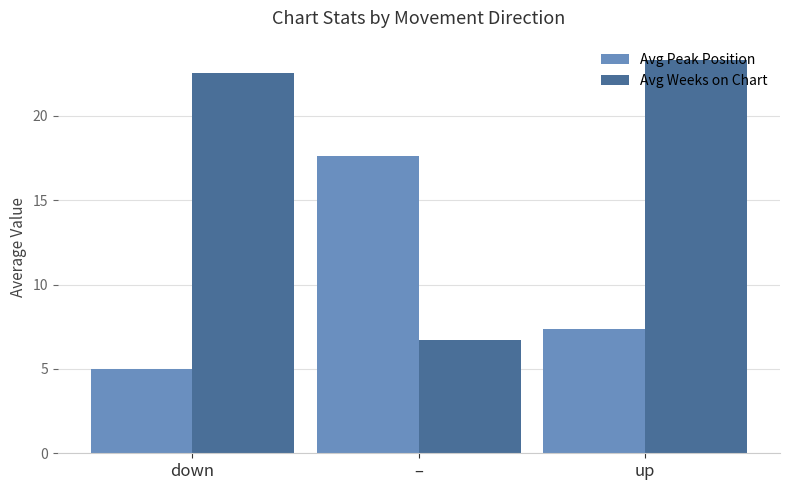

At which category is the sum across all series the highest?

up